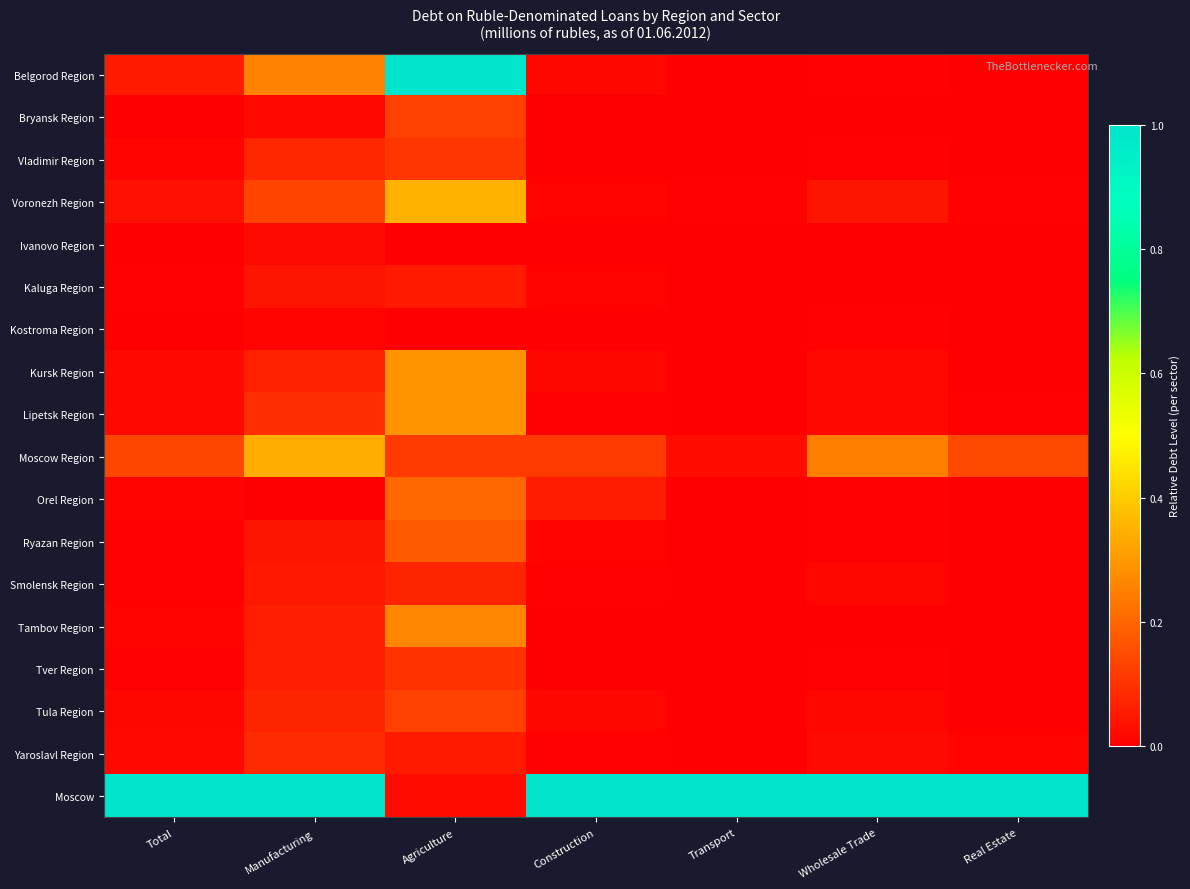

What is the spread (max minus min) of values at Real Estate?

1.0